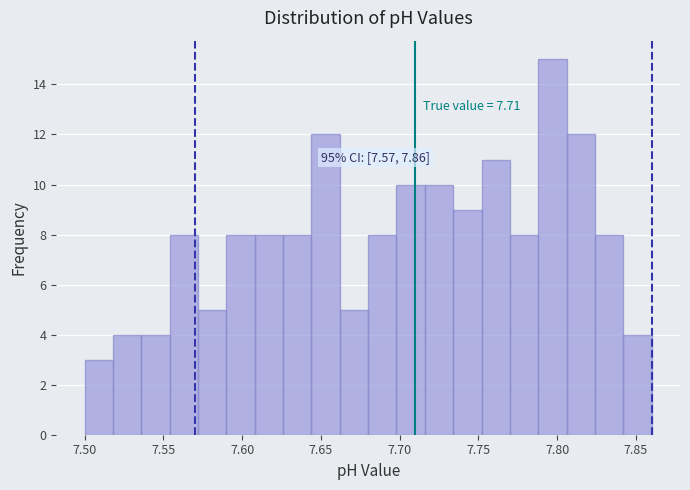

Around what value on the x-axis is the tallest bar? Give the approximate position of its centre, as read against the axis.

7.795